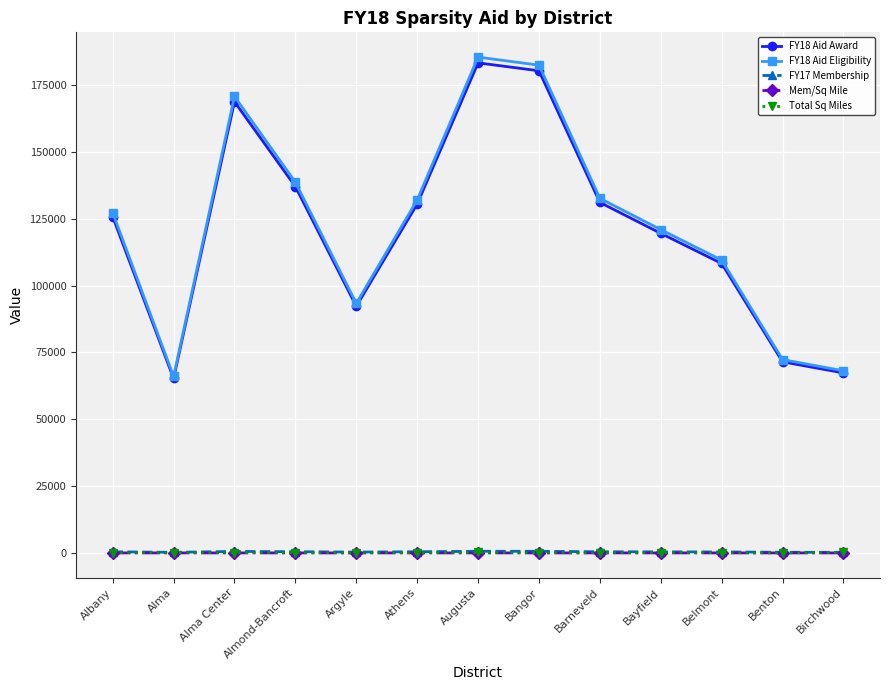

What is the sum of all FY18 Aid Award values?

1580466.3